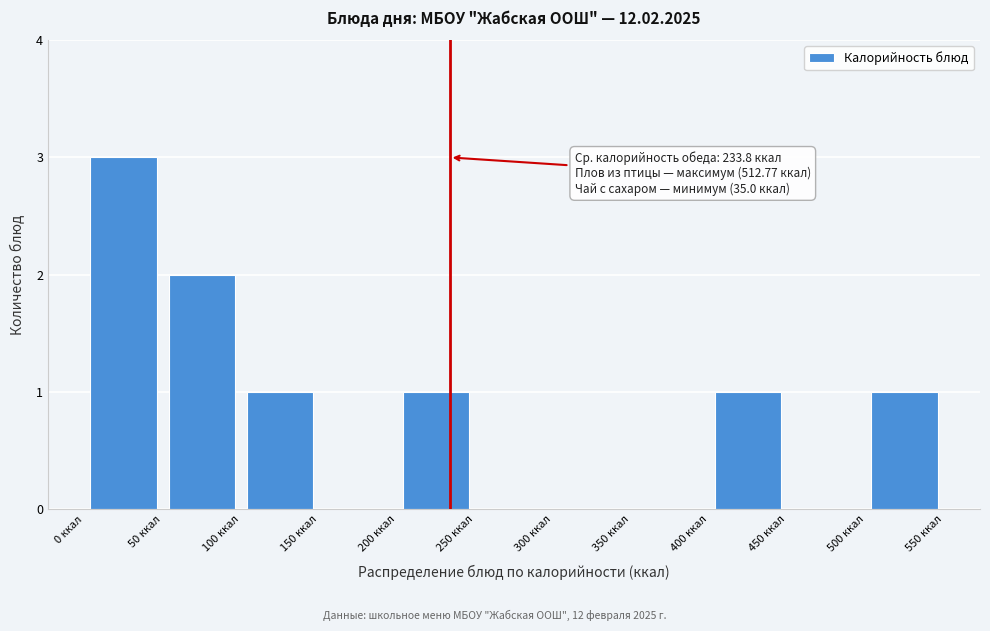

Which range on the x-axis has the tallest bar?

0 to 50